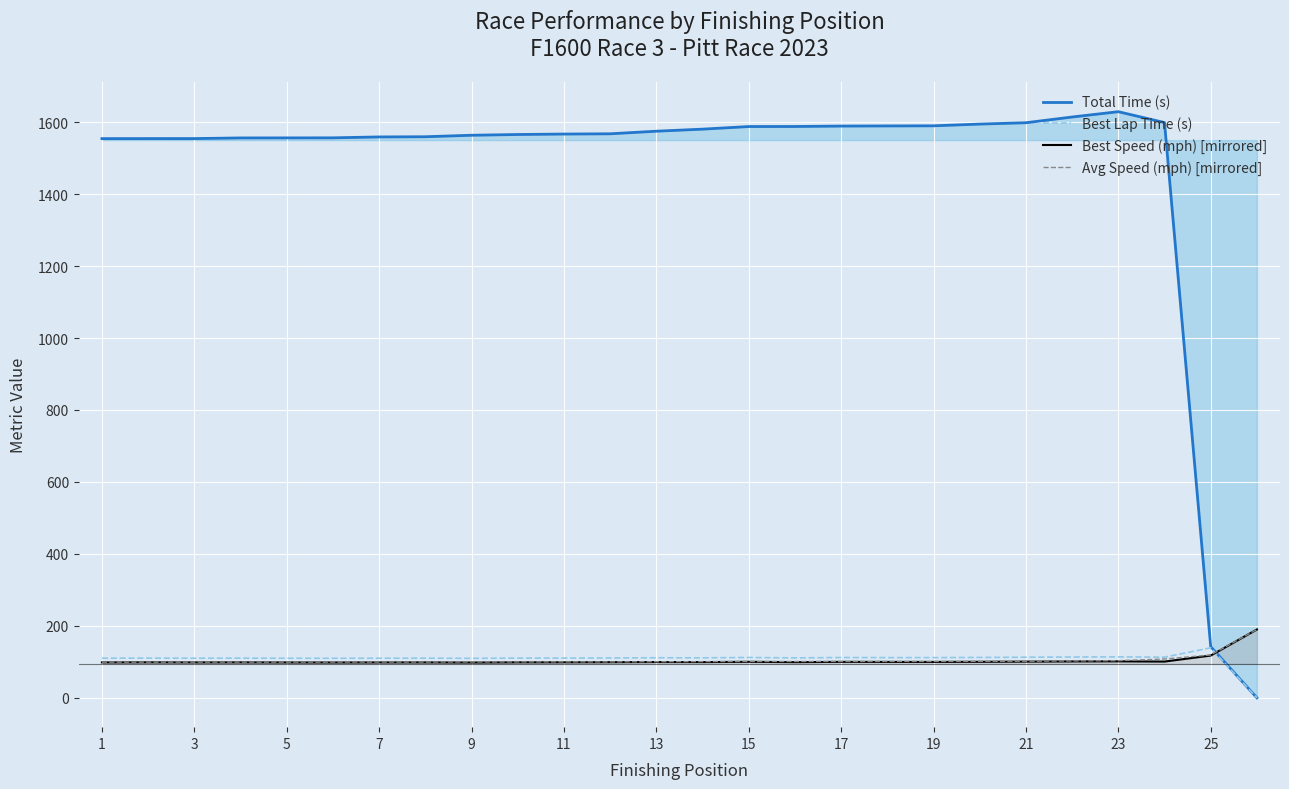

Reading left to right, what are all the values shown in this chart?

Total Time (s): 1554.2	1554.3	1554.3	1556.1	1556.2	1556.4	1558.9	1559.4	1563.5	1565.6	1566.9	1567.6	1574.8	1580.5	1587.7	1587.9	1589.1	1589.4	1589.7	1594.6	1598.3	1614.2	1629.0	1598.8	142.3	0.0
Best Lap Time (s): 110.2	110.5	110.2	110.3	110.1	110.0	110.2	110.2	109.8	110.4	110.5	110.9	111.4	111.3	112.2	111.1	112.1	111.9	111.8	112.3	112.9	113.5	113.9	113.1	139.1	0.0
Best Speed (mph) [mirrored]: 98.5	98.8	98.5	98.7	98.4	98.3	98.5	98.6	98.2	98.7	98.8	99.1	99.5	99.4	100.2	99.2	100.1	99.9	99.9	100.2	100.7	101.2	101.5	100.9	117.5	190.0
Avg Speed (mph) [mirrored]: 99.2	99.2	99.2	99.3	99.3	99.3	99.5	99.5	99.7	99.9	99.9	100.0	100.4	100.7	101.1	101.1	101.2	101.2	101.2	101.5	101.7	102.6	103.4	108.0	119.1	190.0